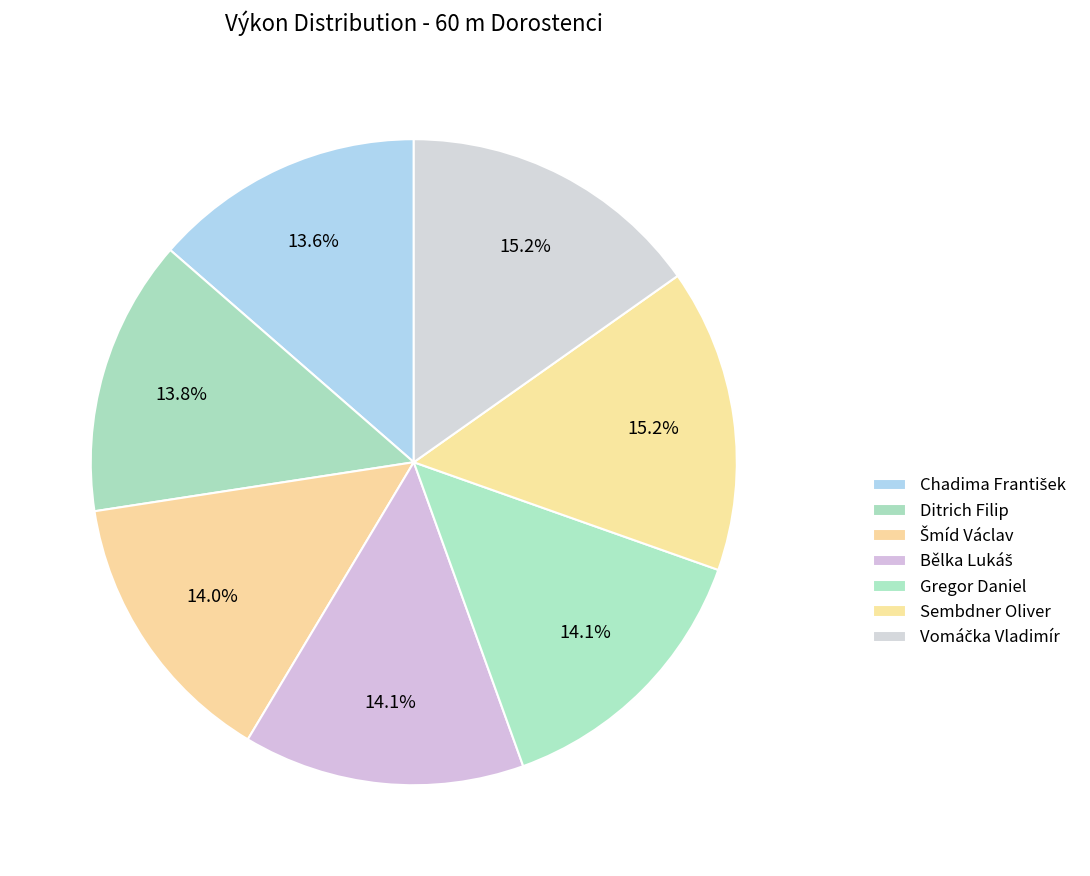

How many slices are in this pie chart?

7